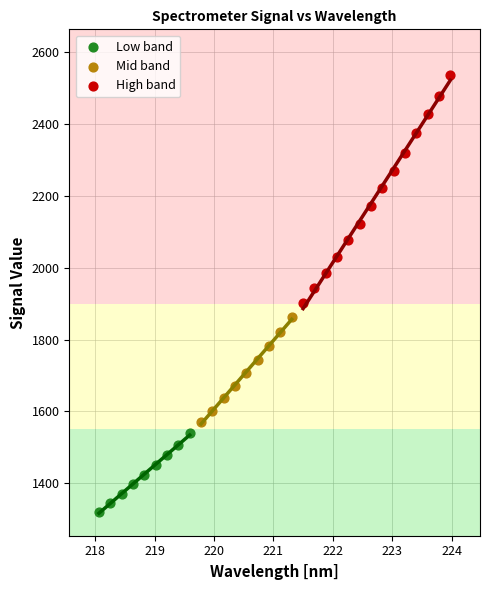

Which series reaches the maximum Y coordinate?

High band